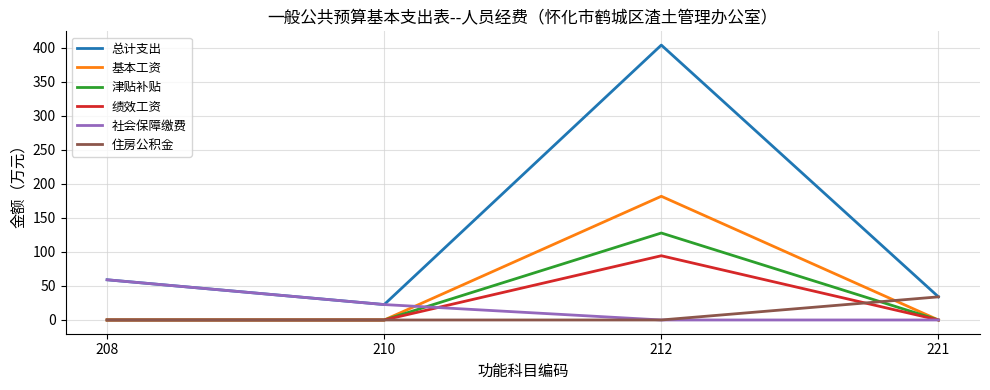

Between 210 and 212, which series saw the biggest shift?

总计支出